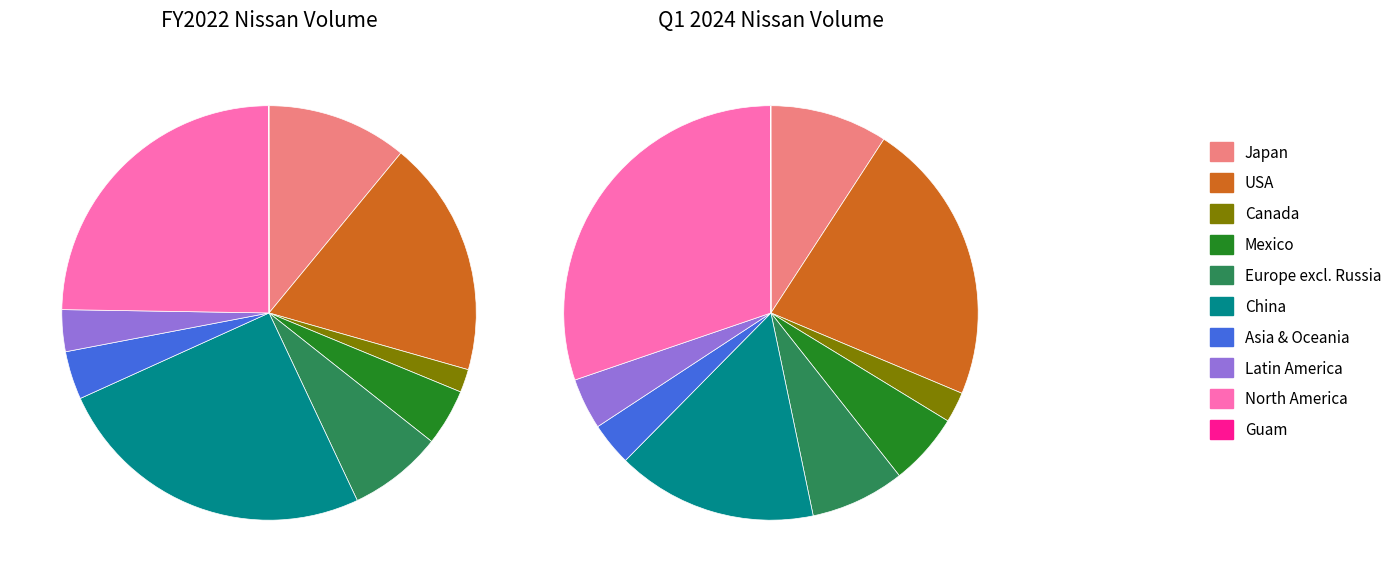

Does any single category account for the majority?

No